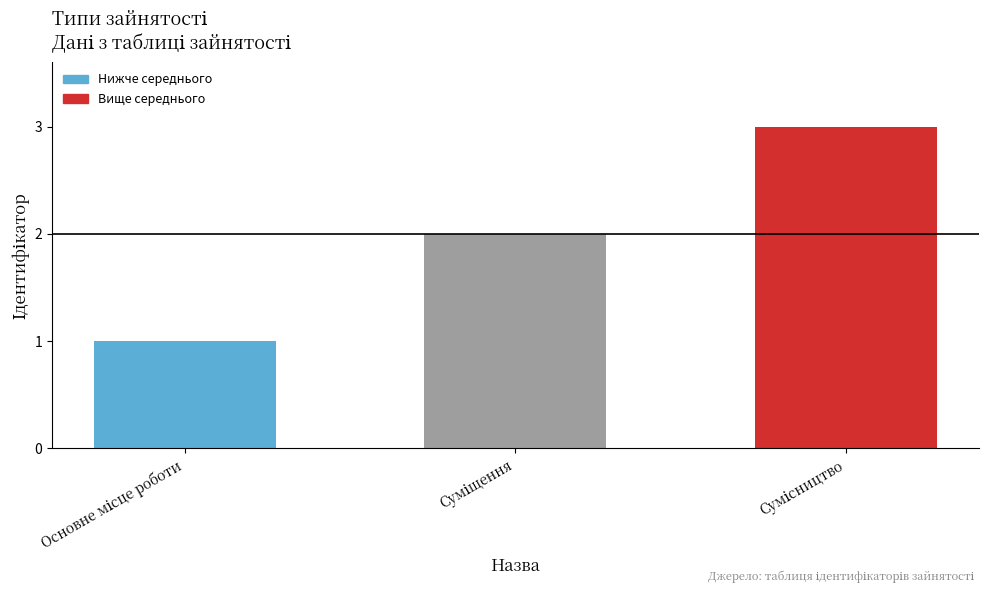

What is the greatest value displayed?

3